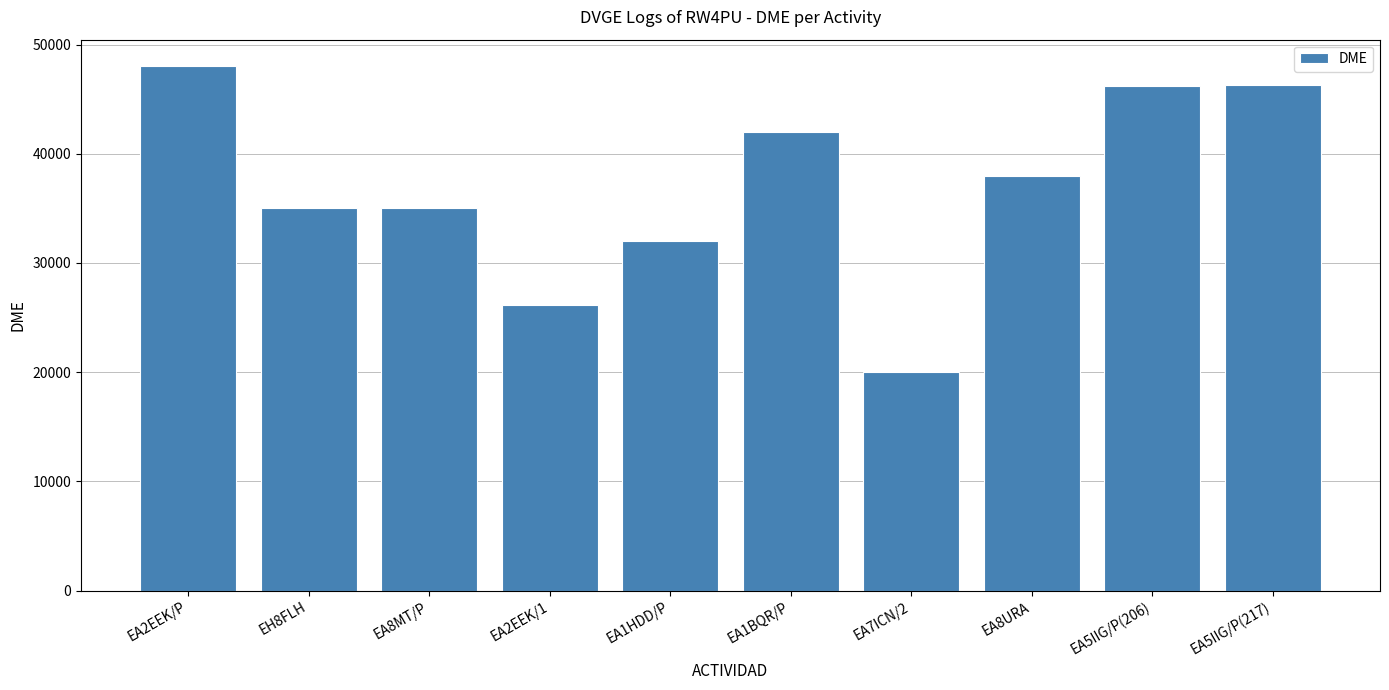

What is the value of the 7th bar from the left?

20045